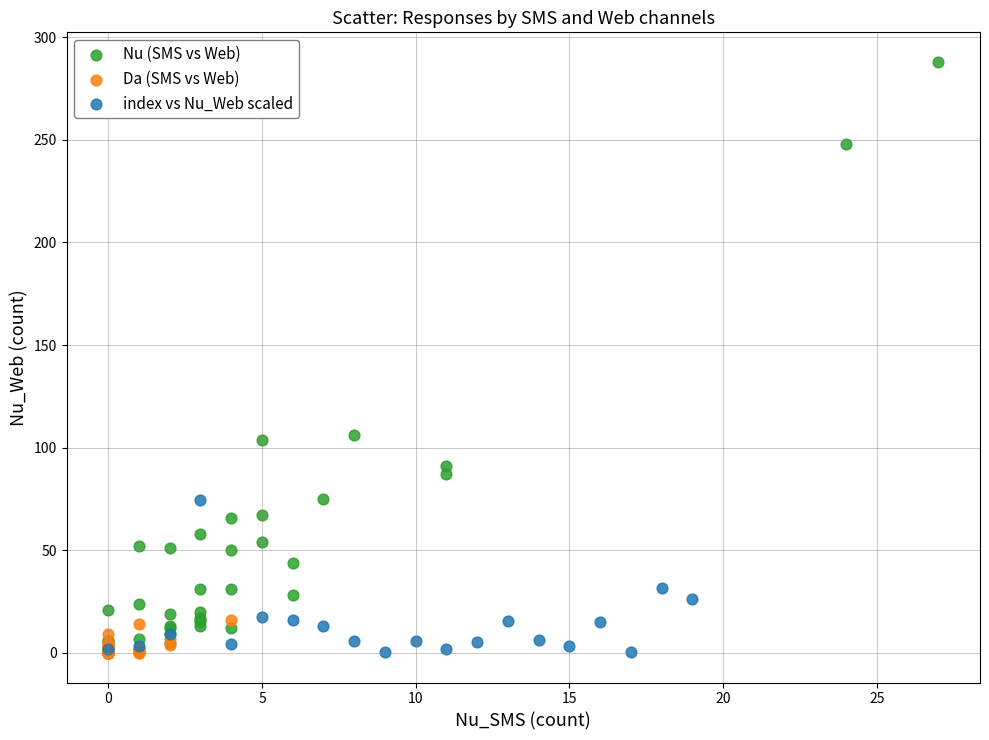

Which series reaches the maximum Y coordinate?

Nu (SMS vs Web)